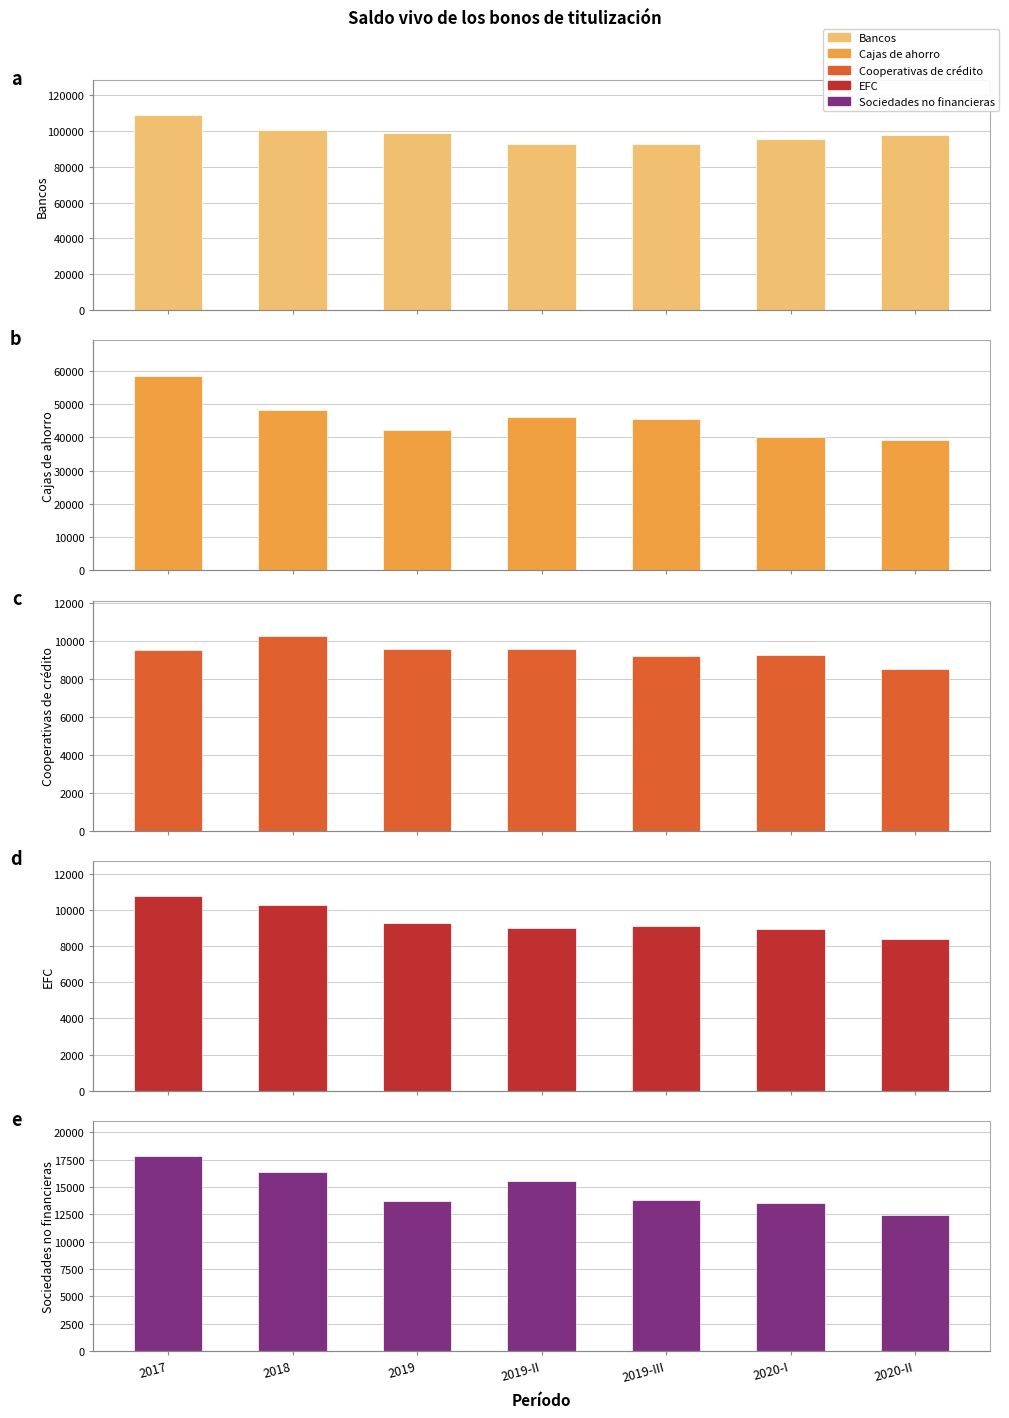

How many data points in Bancos are above 97676?

4